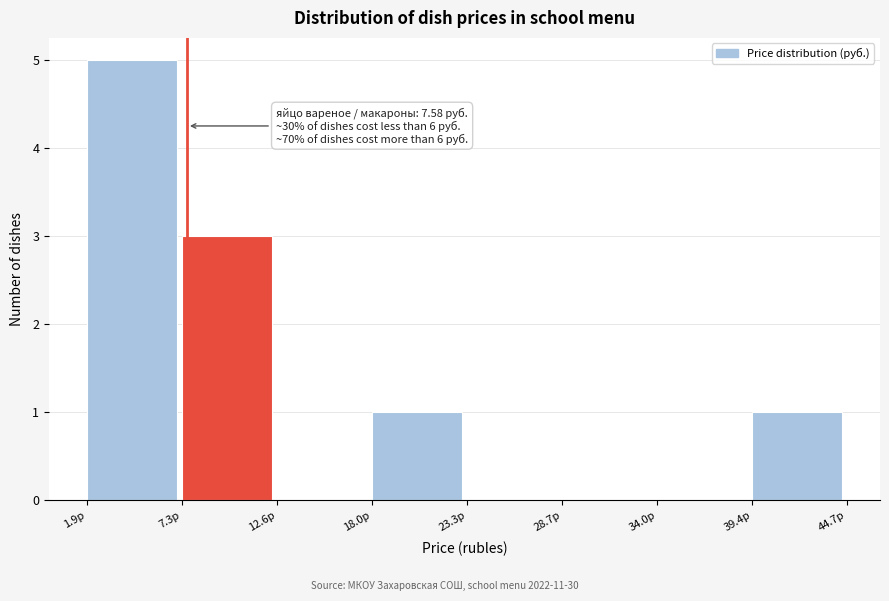

Over which range of the x-axis is the bar tallest?

2 to 7